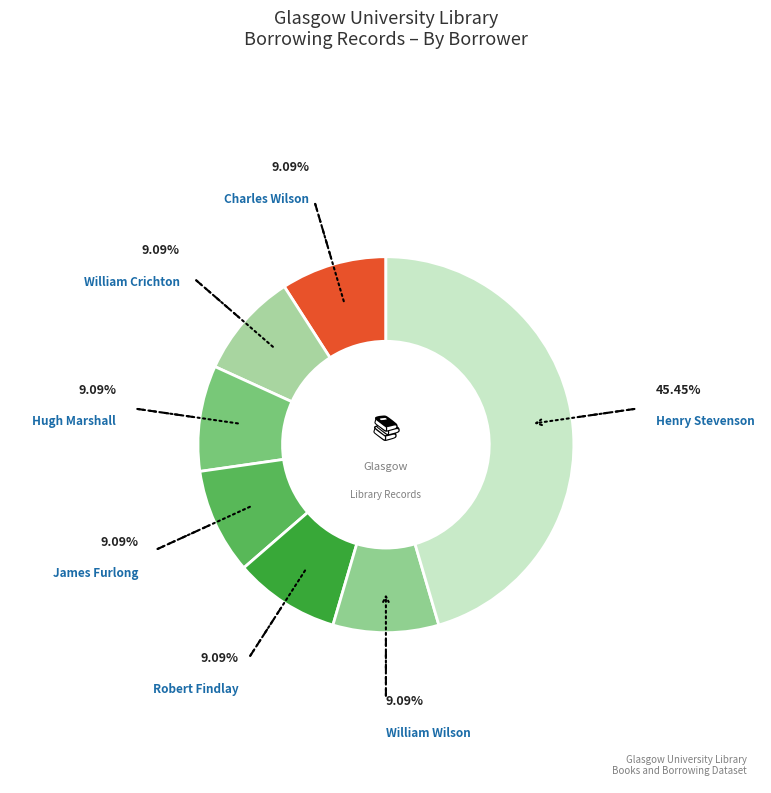

Count the number of slices in the pie.

7